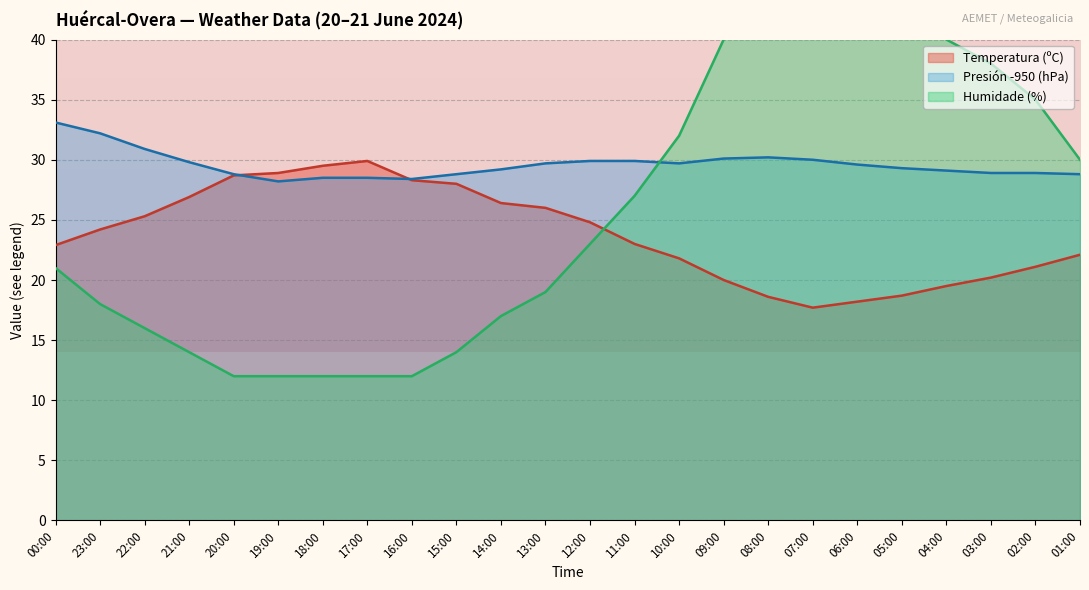

What is the difference between the highest and lowest values at 10:00?

10.2